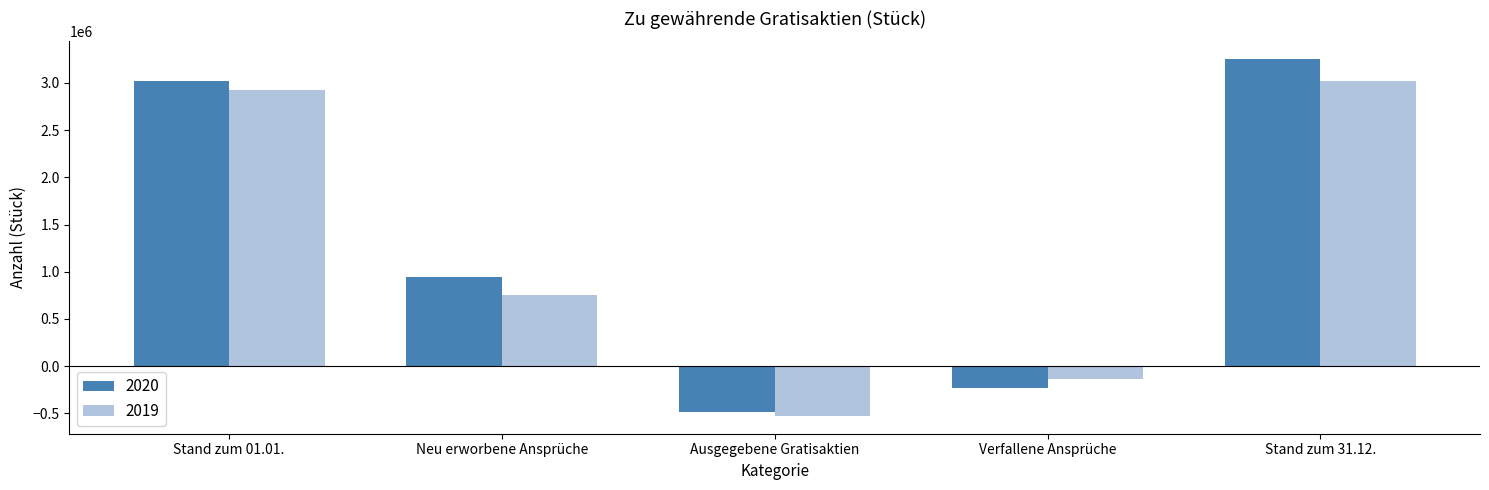

Rank the series by their maximum value, from lowest to highest.

2019, 2020